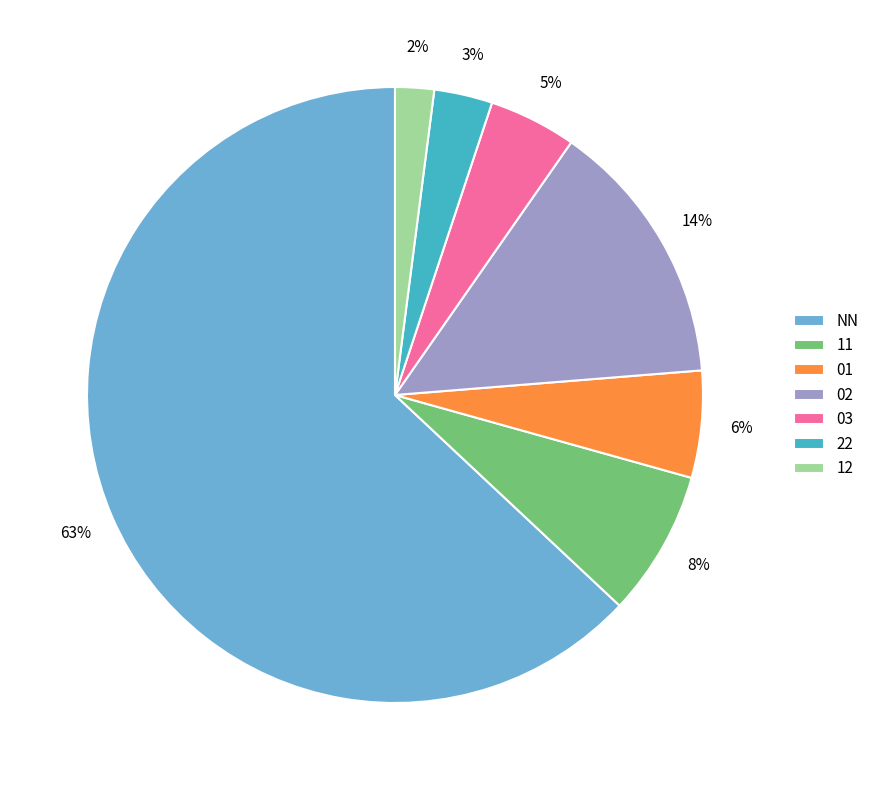

Between 11 and 12, which is larger?

11